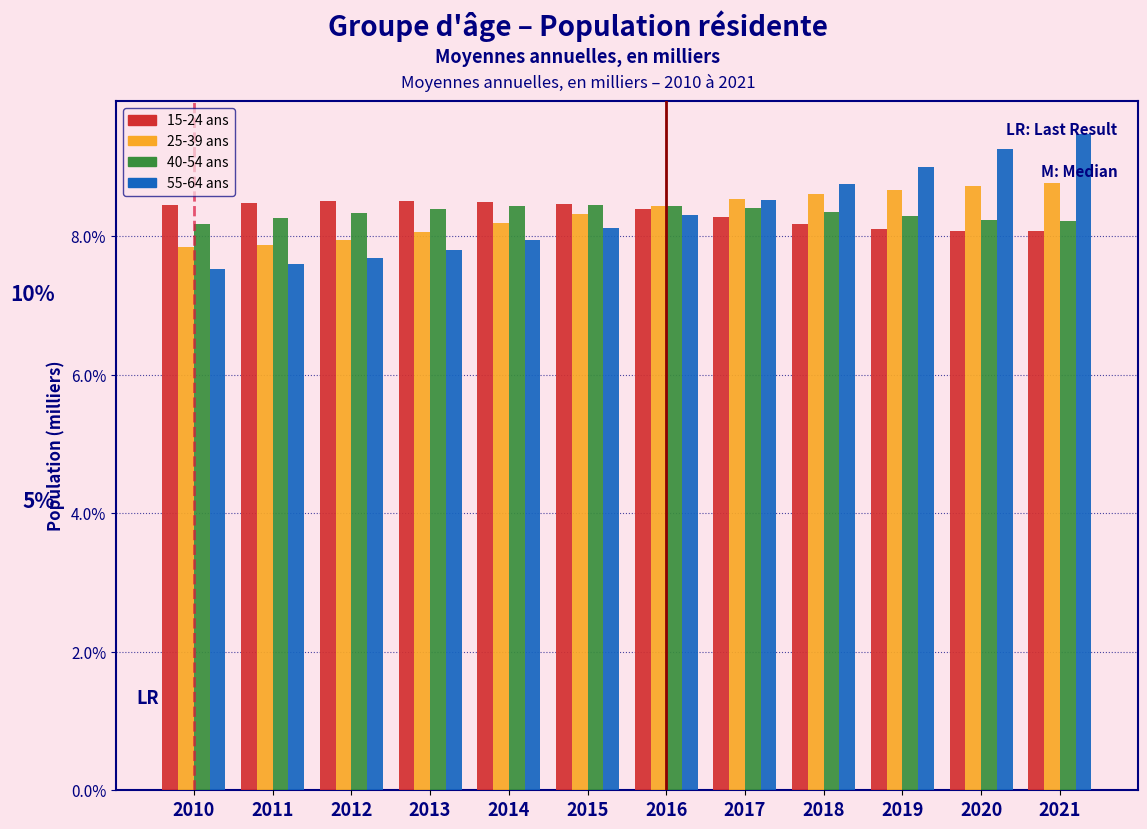

What is the highest value of the 25-39 ans series?

8.8